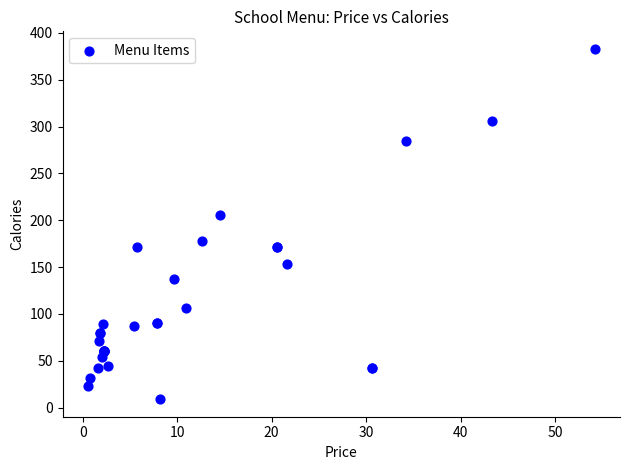

What Y value in the scatter plot is closest to 196?

206